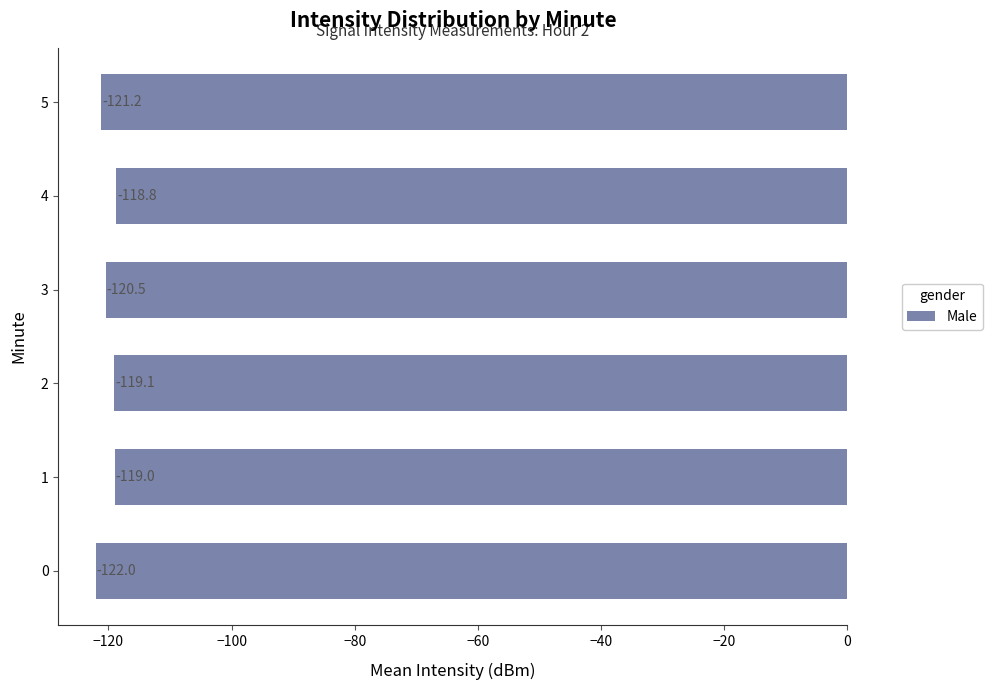

Rank the categories by value from highest to lowest.

4, 1, 2, 3, 5, 0